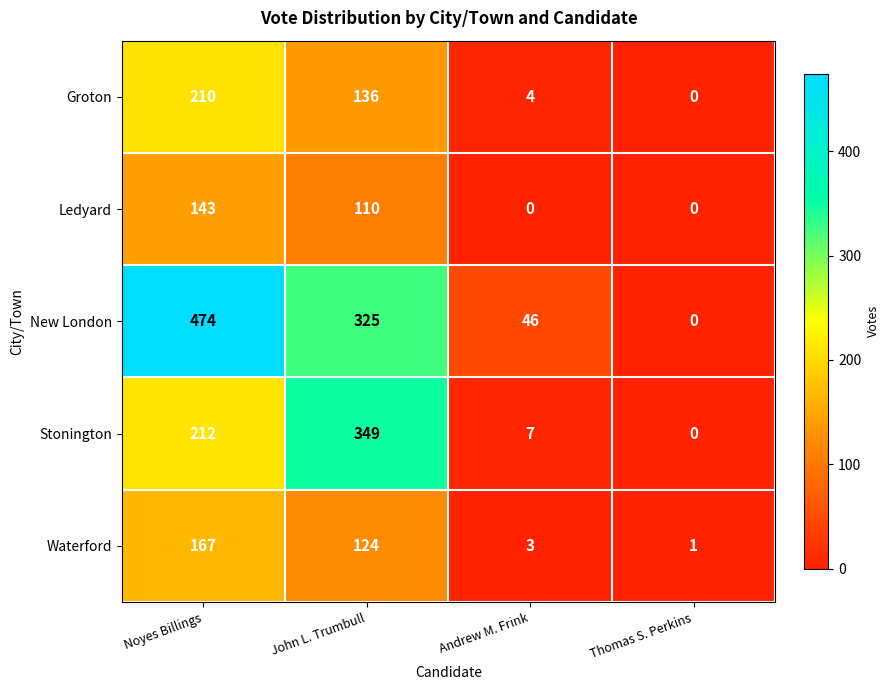

True or false: Stonington has a value of 7 at Andrew M. Frink.

True